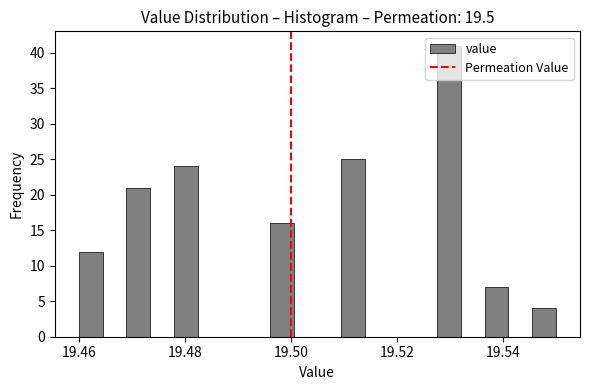

Around what value on the x-axis is the tallest bar? Give the approximate position of its centre, as read against the axis.

19.530